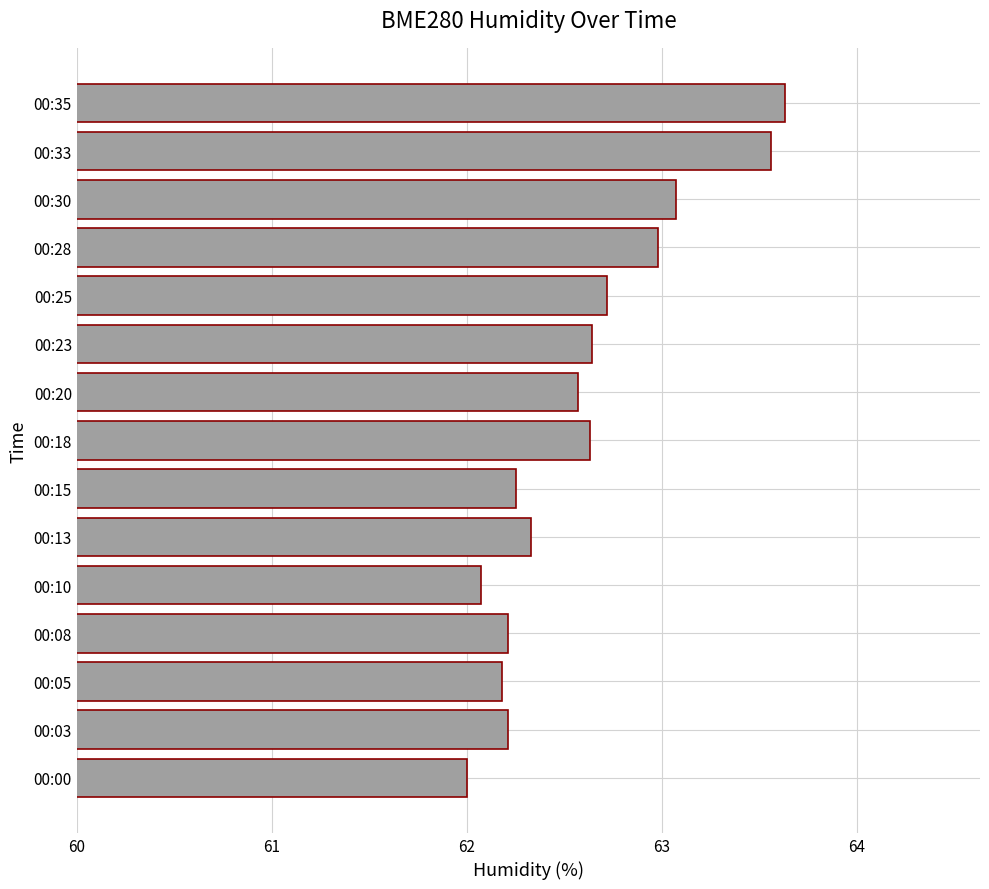

What is the difference between the maximum and minimum values?

1.6